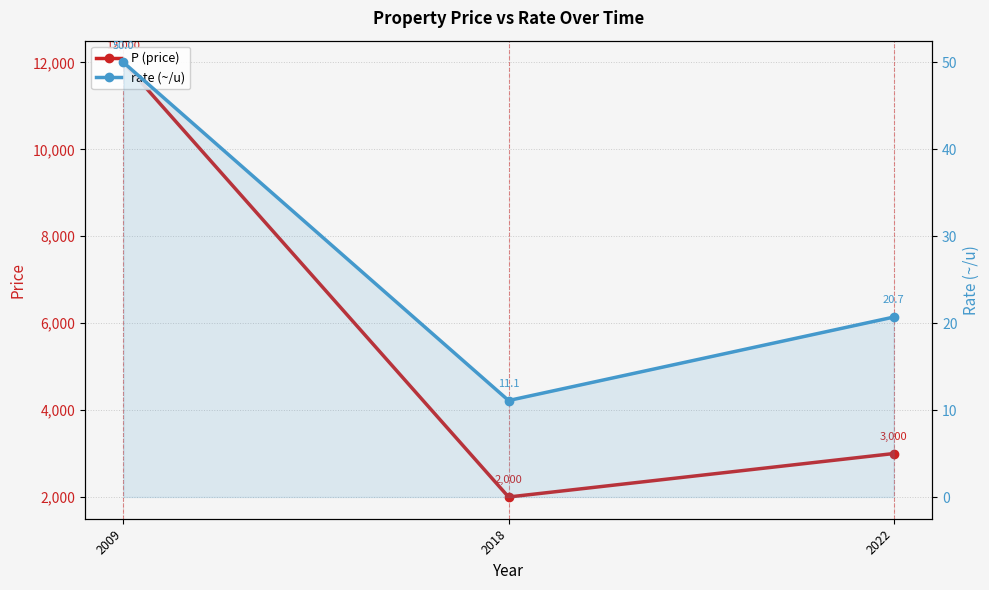

Is it true that rate (~/u) equals 66.0 at 2009?

False